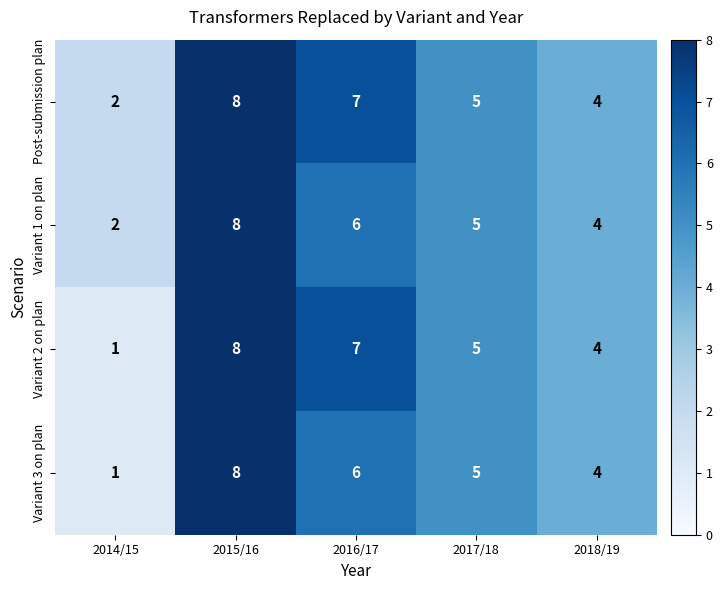

List the labels in order of Variant 2 on plan value, smallest first.

2014/15, 2018/19, 2017/18, 2016/17, 2015/16